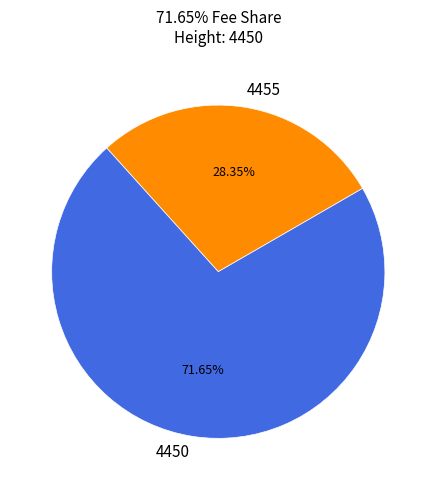

Between 4455 and 4450, which is larger?

4450